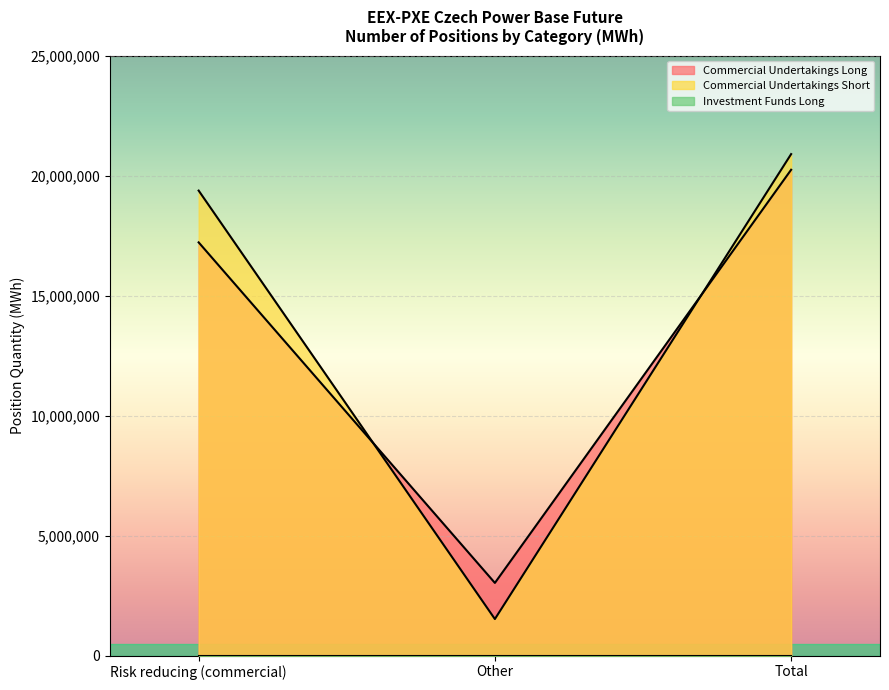

What value does the Commercial Undertakings Short series have at Other, to the nearest 10?

1520540